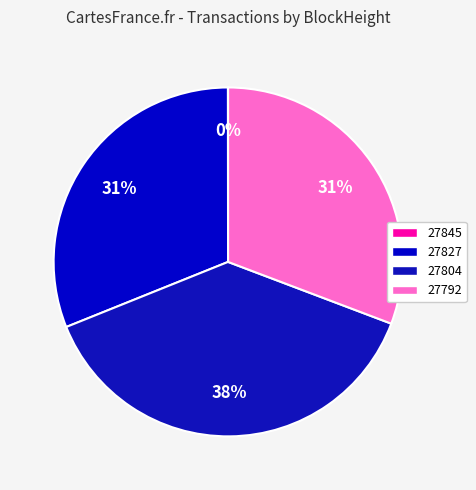

To the nearest percent, what is the difference between the largest and smallest slice percentages?

38%